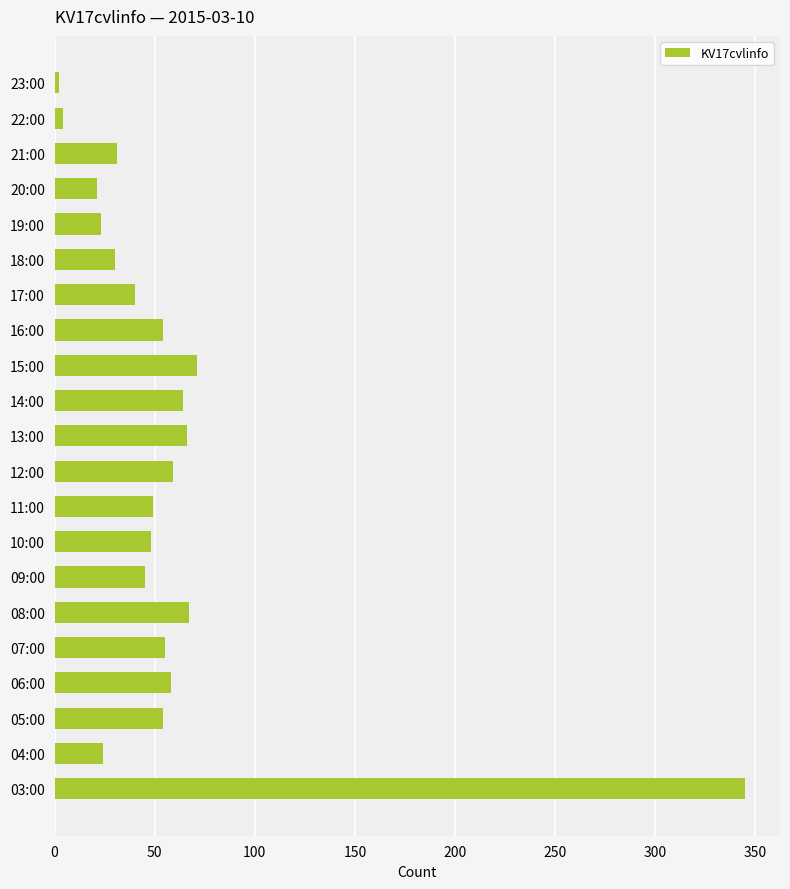

What is the average value?

58